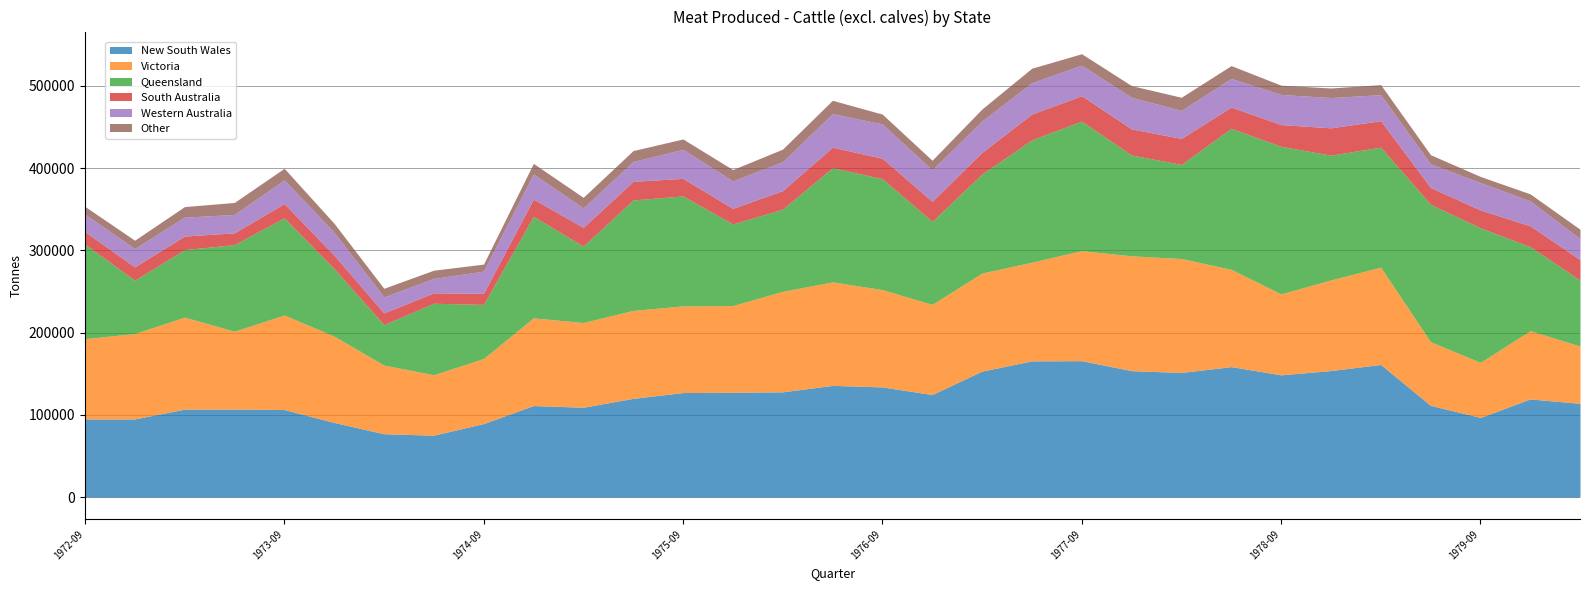

What is the difference between the second highest and minimum values in the South Australia series?

19483